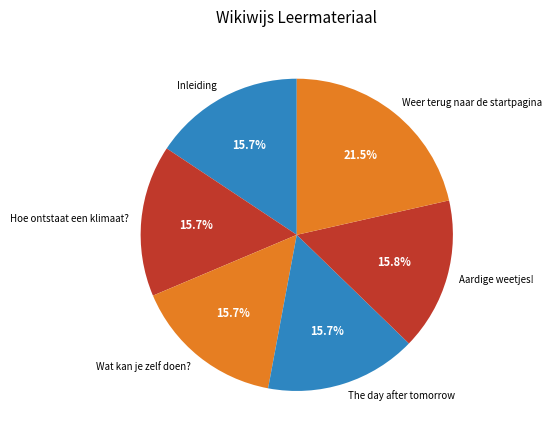

Approximately how many times larger is the value at Aardige weetjes! compared to The day after tomorrow?

1.0